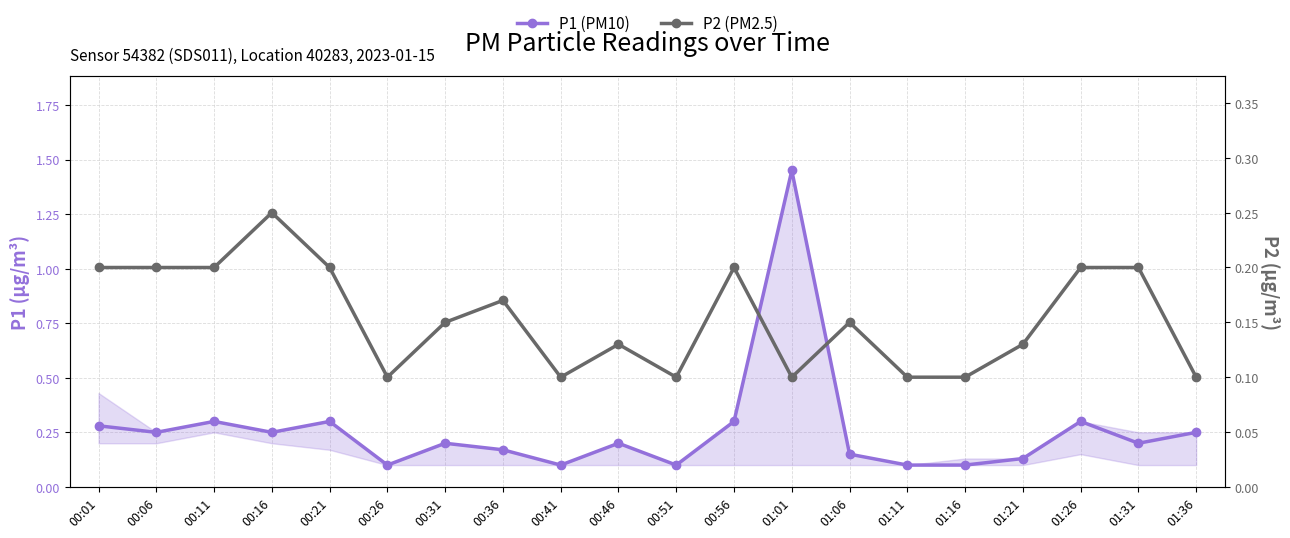

Rank the series at 00:56 from lowest to highest value.

P2 (PM2.5), P1 (PM10)